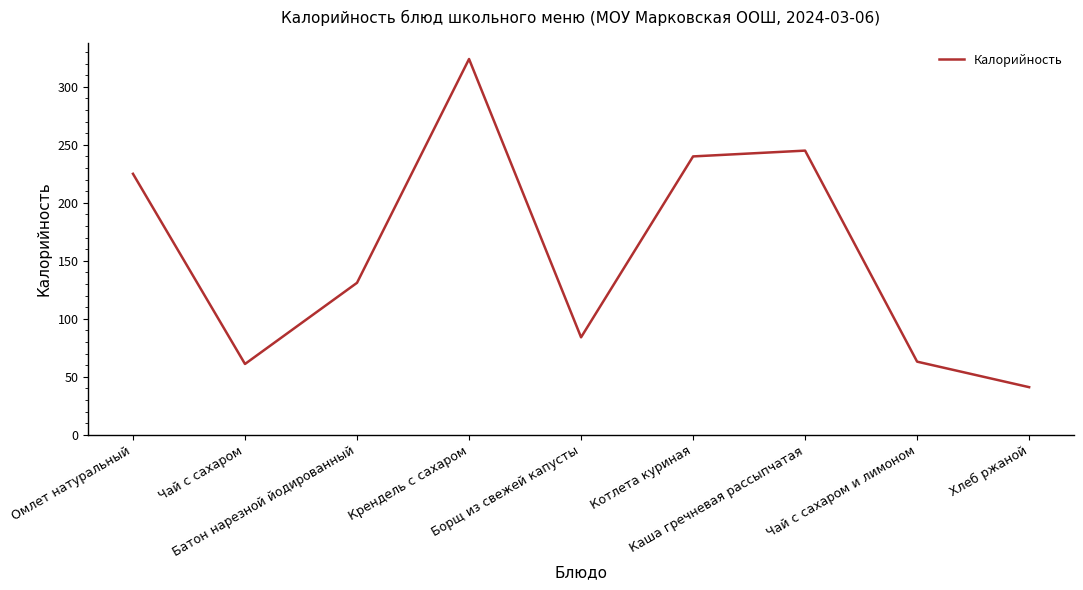

Which label corresponds to the largest value in the chart?

Крендель с сахаром